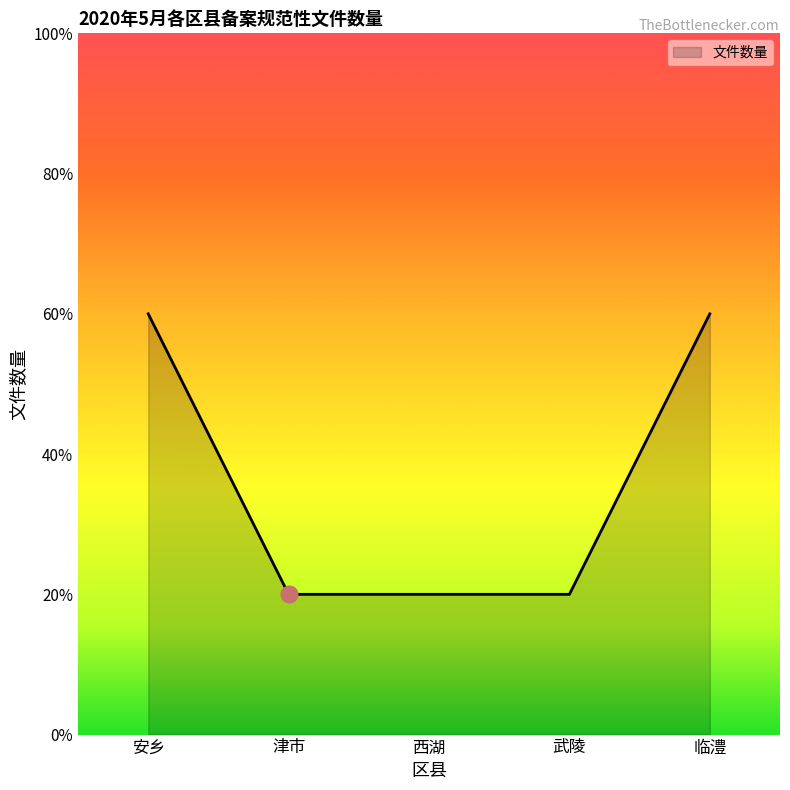

Is it true that the value at 西湖 is 1?

False